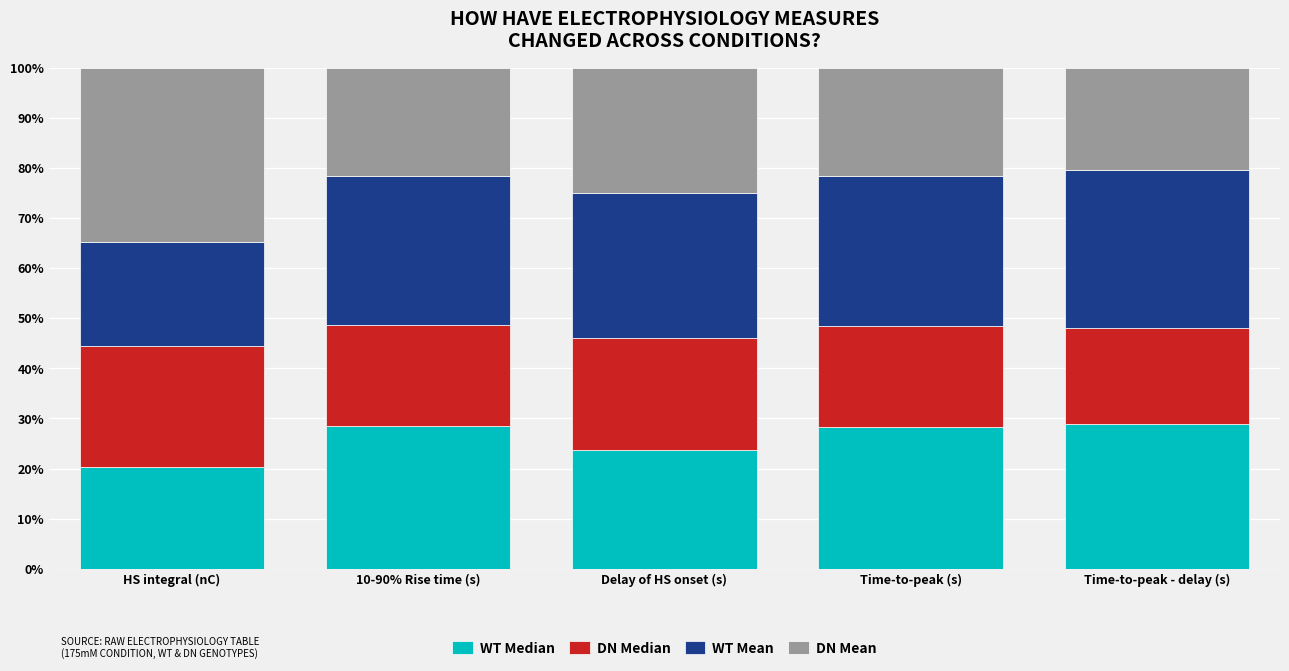

Are the bars horizontal?

No